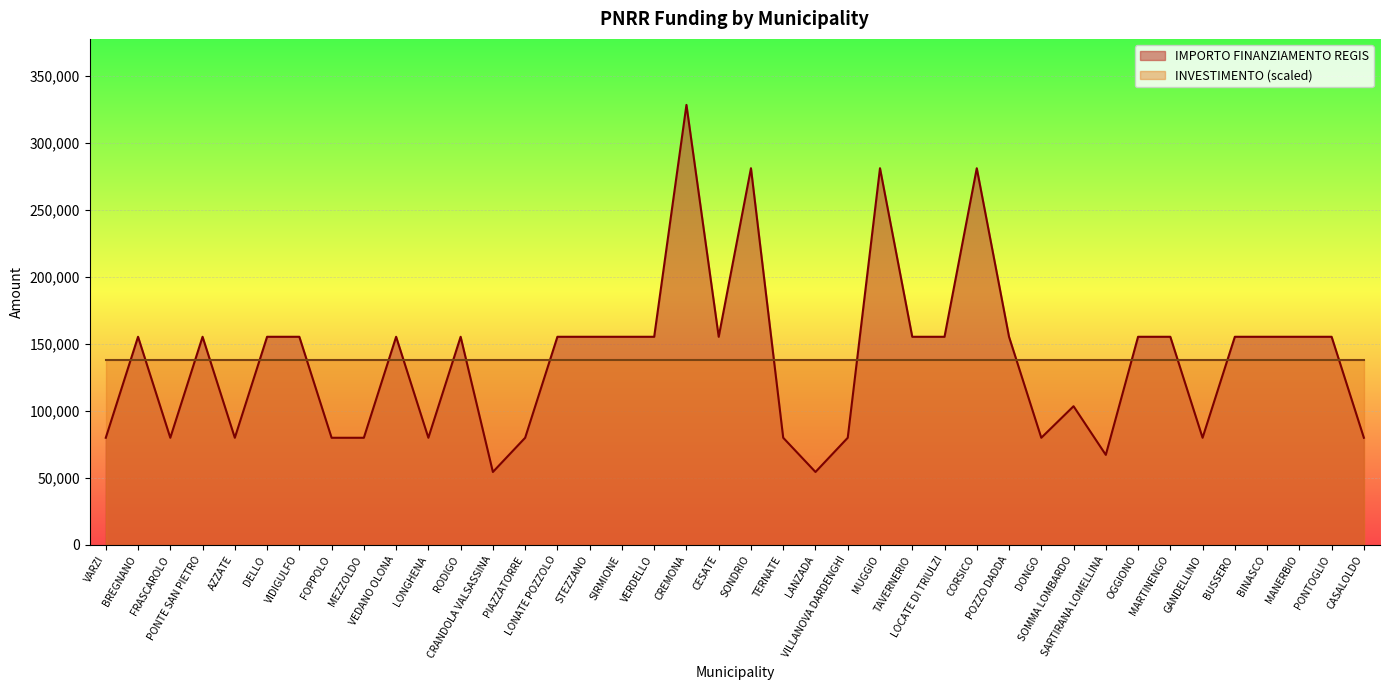

What is the label of the 29th point from the right?

RODIGO